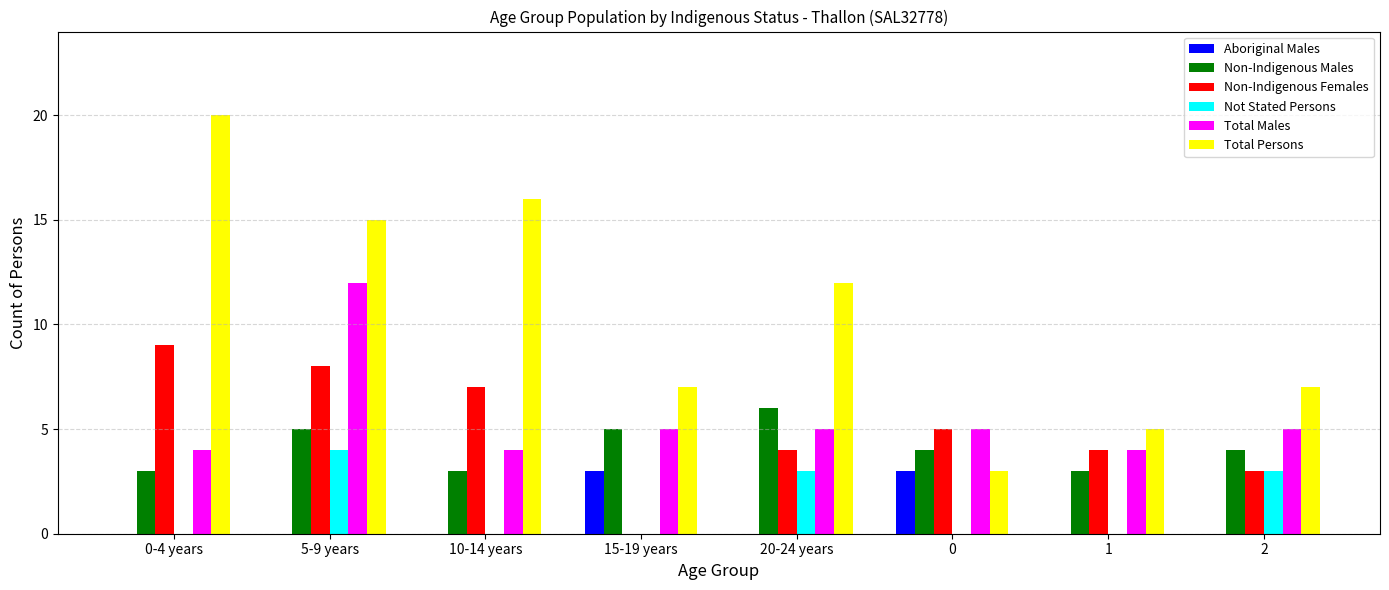

What is the highest value of the Non-Indigenous Females series?

9